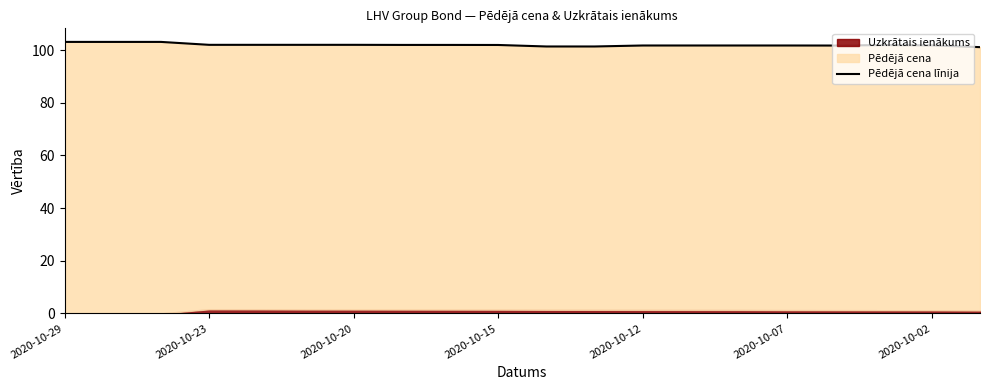

Between 15 and 8, which is larger?

8